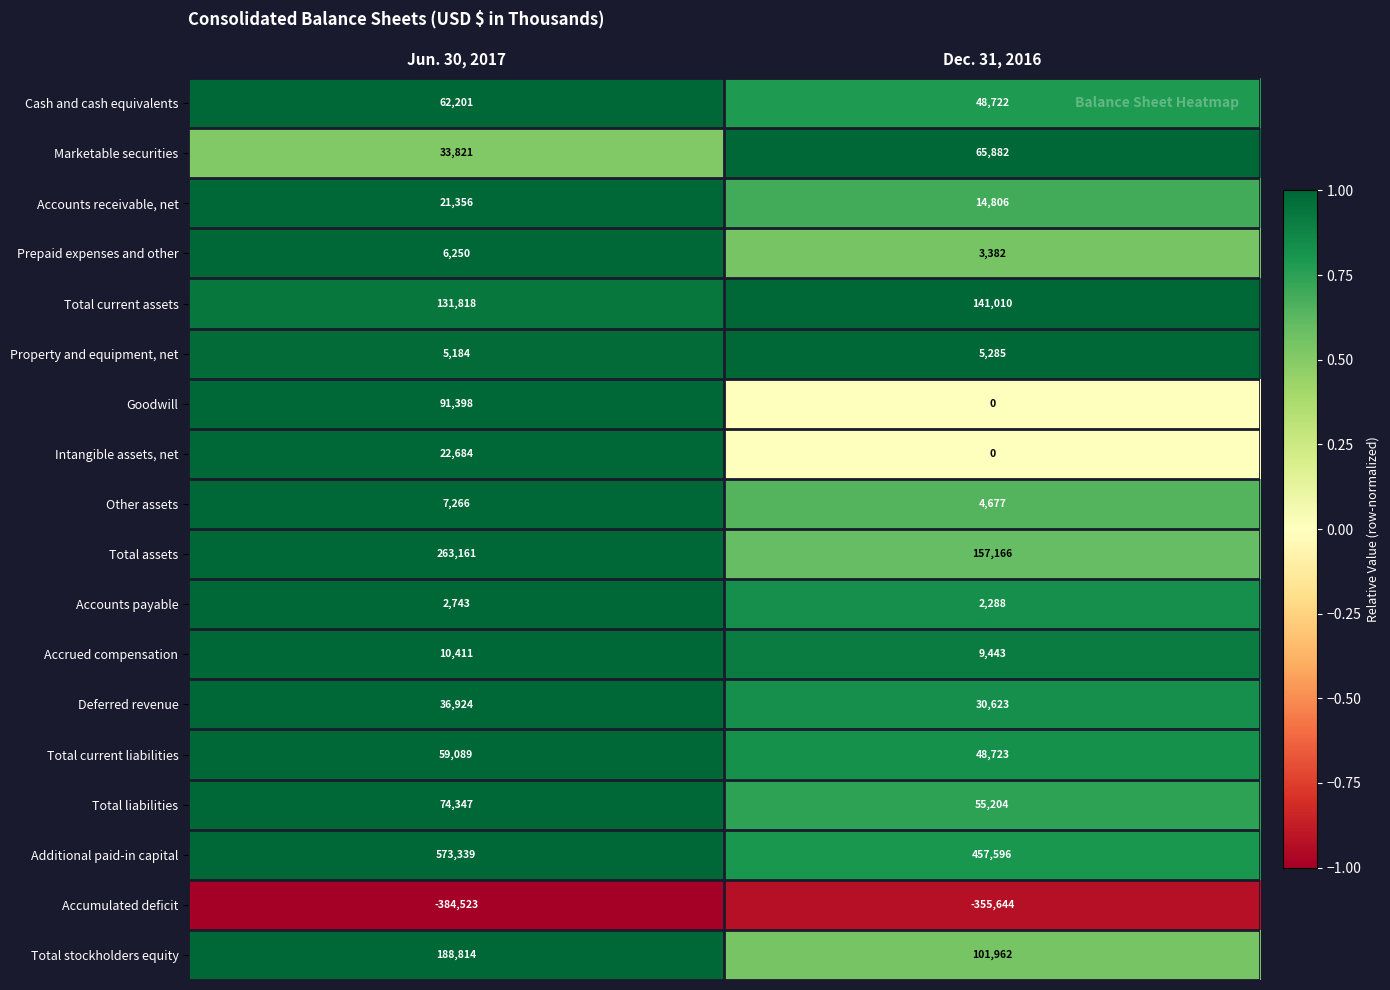

The value of Marketable securities at Dec. 31, 2016 is 65882. True or false?

True